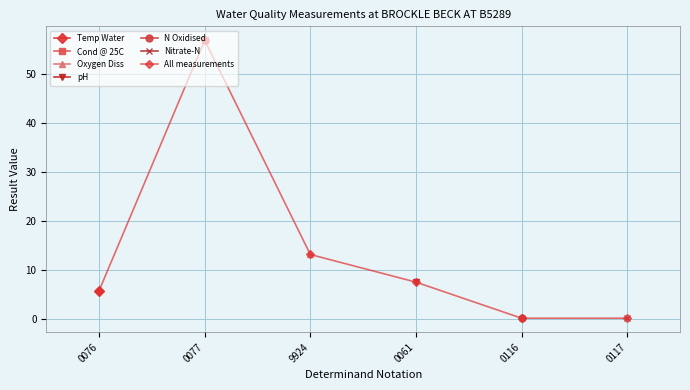

What is the difference between the maximum and second lowest values?

56.8